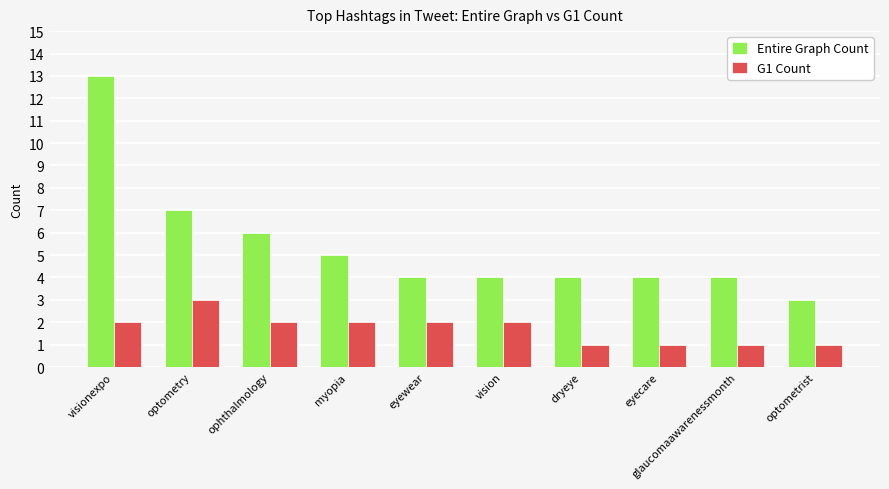

What is the label of the 10th bar from the left?

optometrist